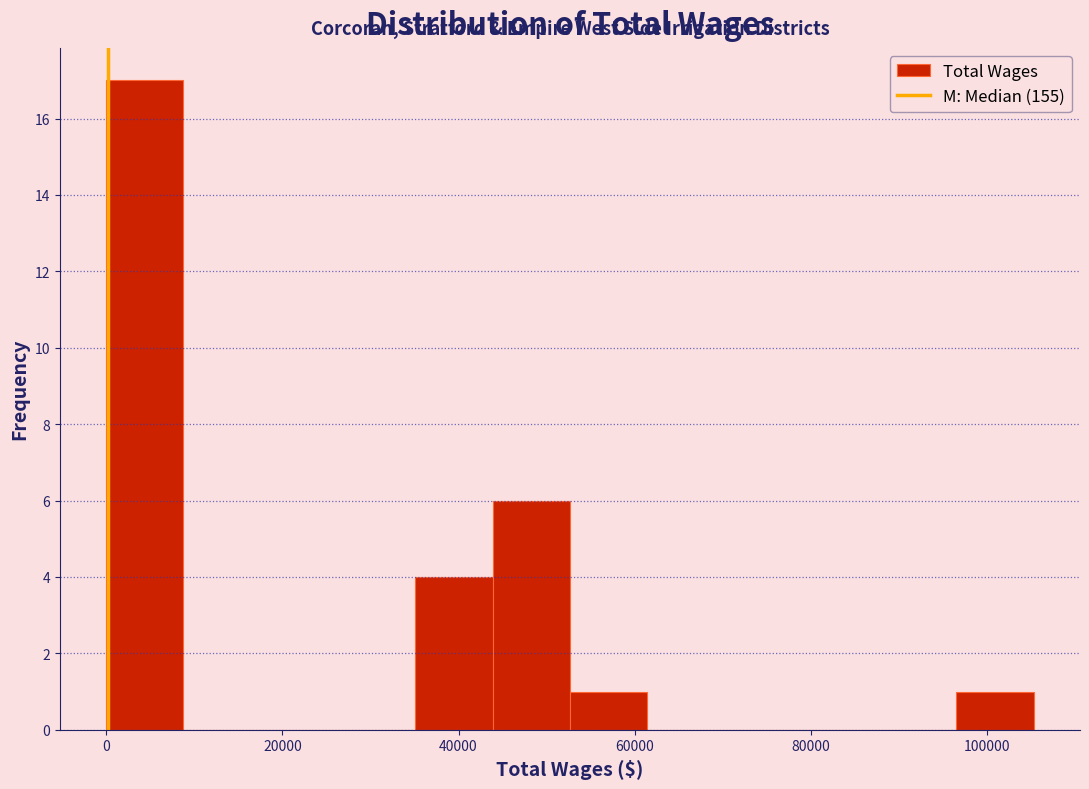

Over which range of the x-axis is the bar tallest?

0 to 8000